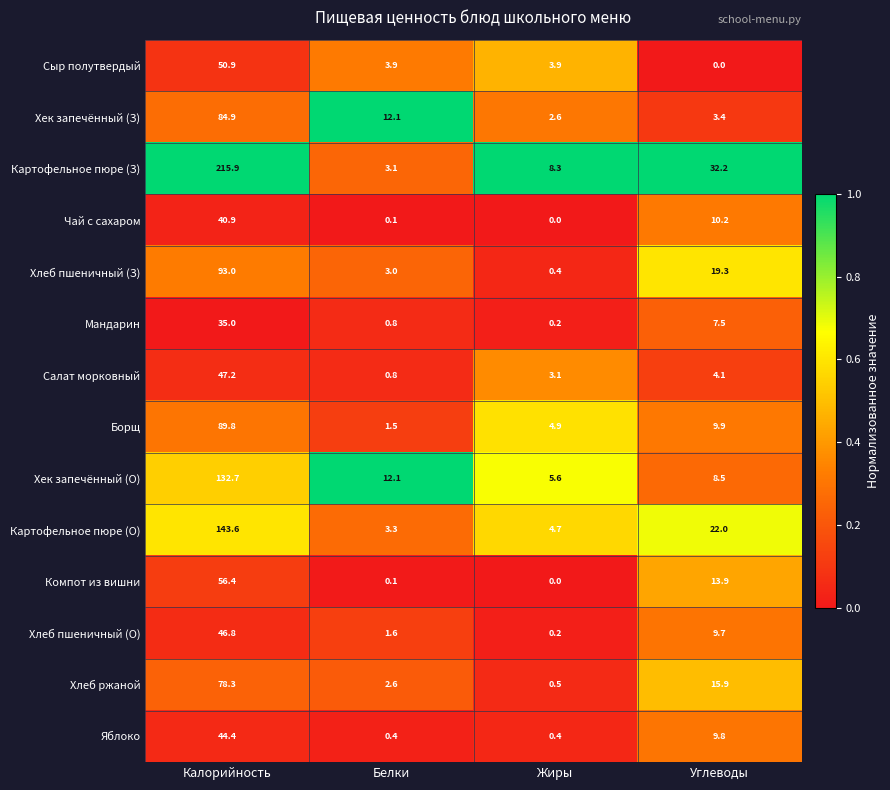

What is the sum of all Борщ values?

106.1